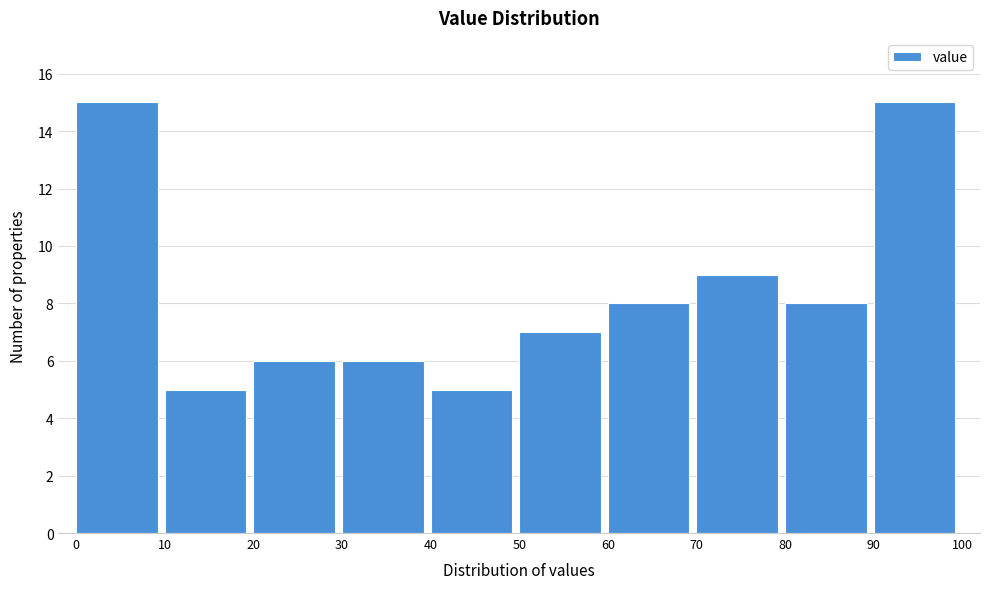

Reading left to right, list every bar in this chart as the range it spans on the x-axis followed by its height. The values are not printed on the chart, so give them approximately, as read against the axis.

0 to 10: 15
10 to 20: 5
20 to 30: 6
30 to 40: 6
40 to 50: 5
50 to 60: 7
60 to 70: 8
70 to 80: 9
80 to 90: 8
90 to 100: 15